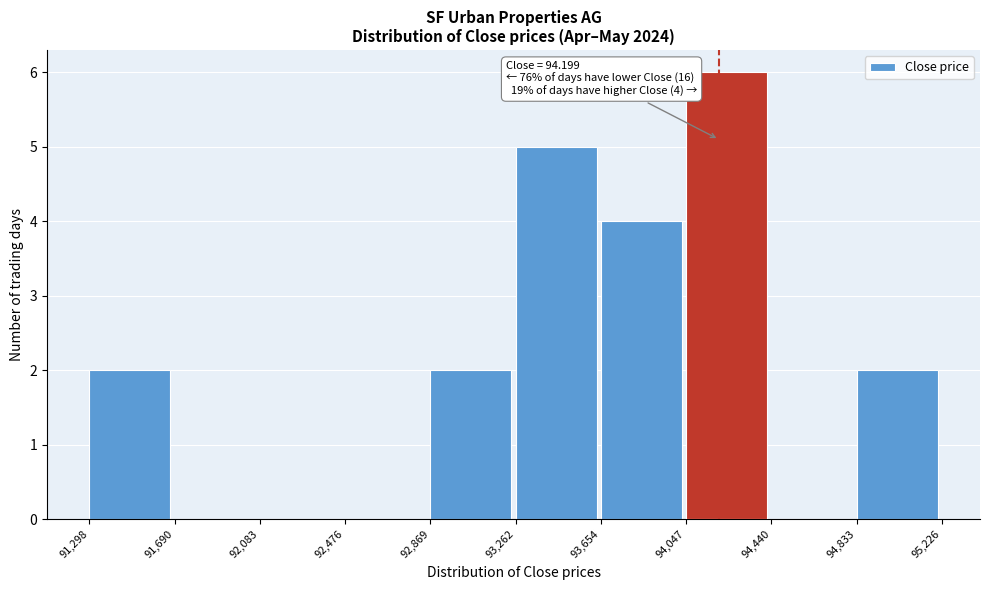

Over which range of the x-axis is the bar tallest?

94,047 to 94,440